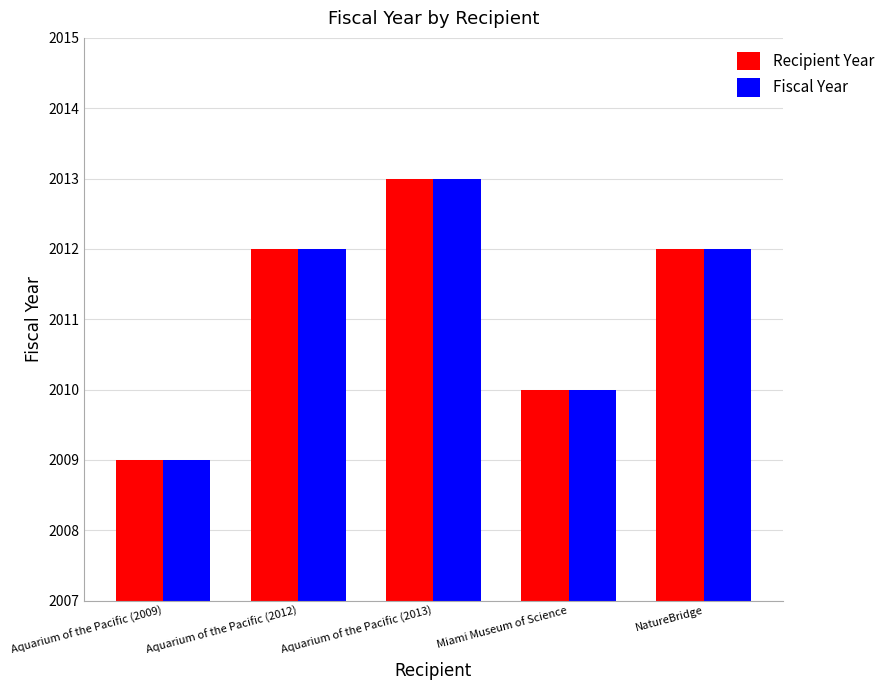

What is the label of the 3rd bar from the left?

Aquarium of the Pacific (2013)